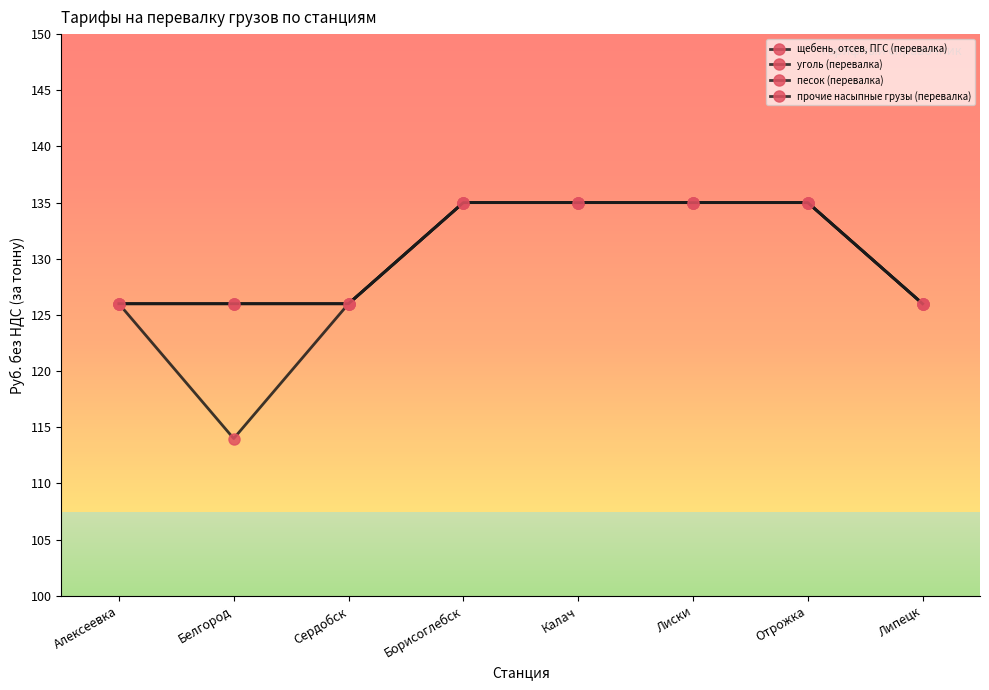

Which series has the widest spread of values?

щебень, отсев, ПГС (перевалка)